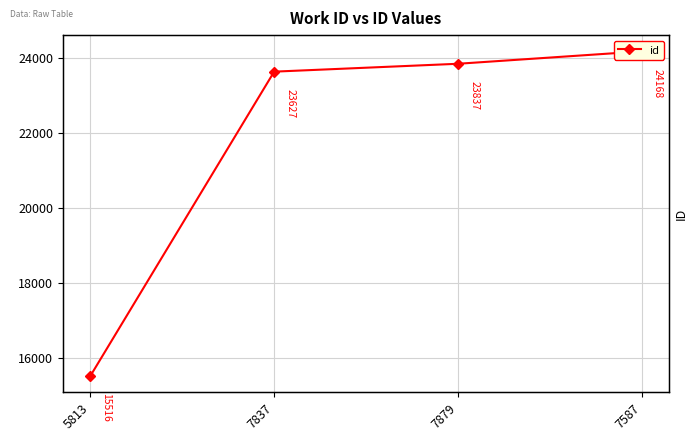

Reading left to right, transcribe all the data shown in this chart.

5813=15516	7837=23627	7879=23837	7587=24168